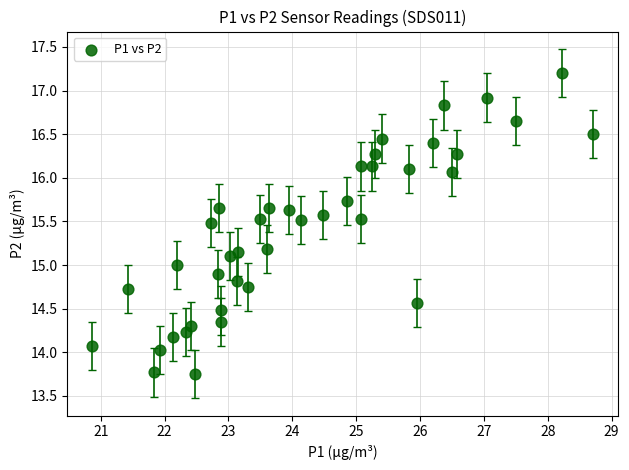

What is the range of X values (max minus min)?

7.8